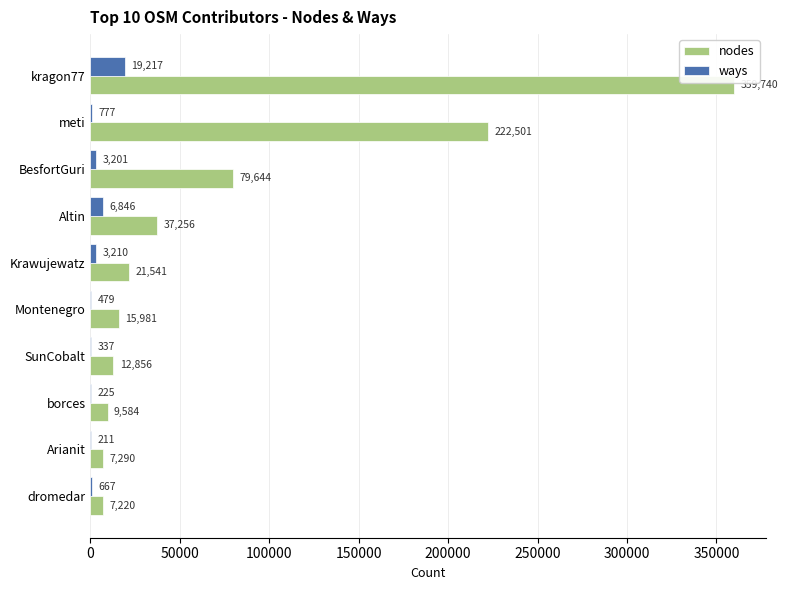

Where is ways nearest to the value 9714?

Altin